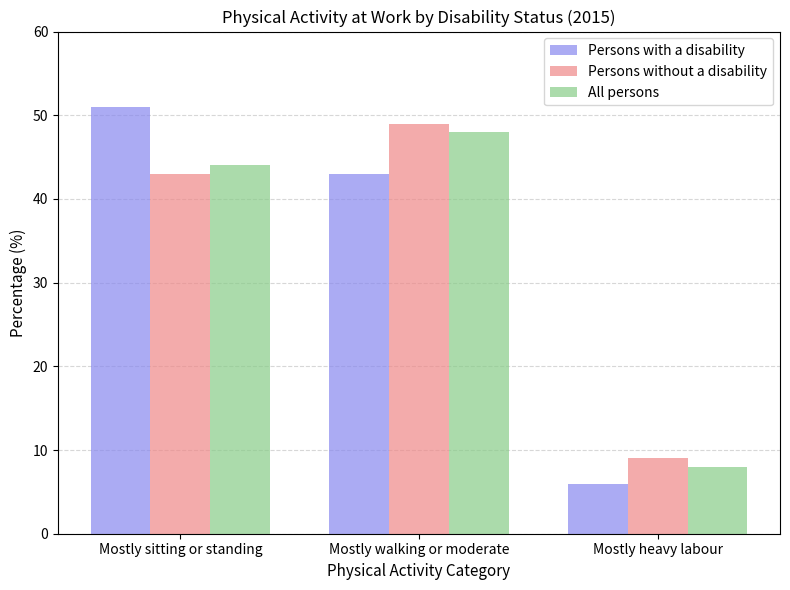

At which label is Persons without a disability closest to 29?

Mostly sitting or standing